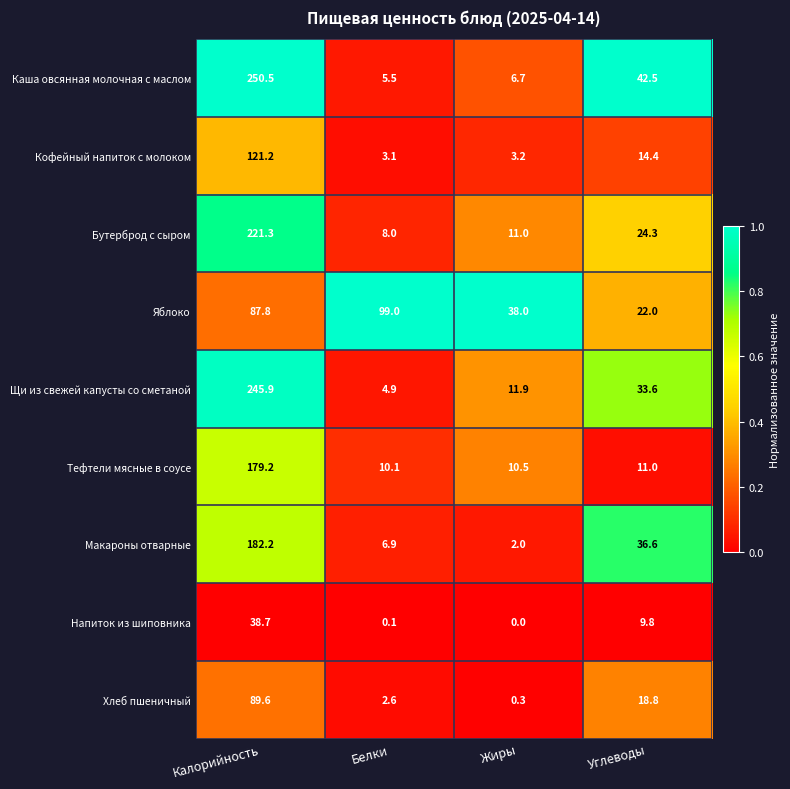

At which label is Напиток из шиповника closest to 19?

Углеводы